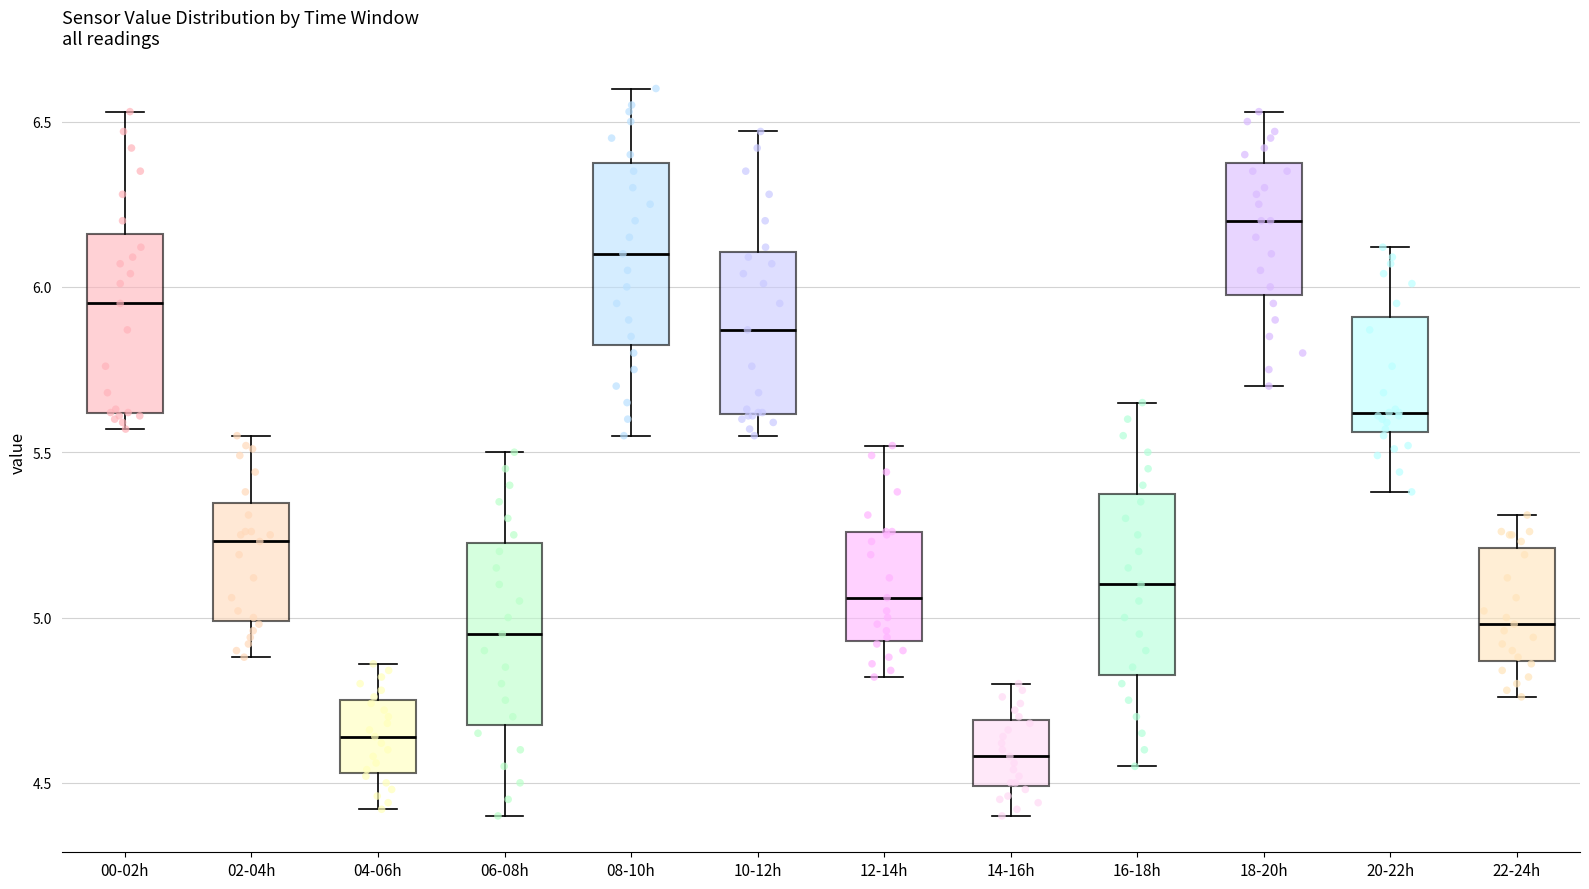

Reading left to right, read every box against the y-axis: the position of its median line, the range the box covers, and the ends of its whiskers. The values are not printed on the chart, so give them approximately, as read against the axis.

00-02h: median 5.95, box 5.60 to 6.15, whiskers 5.55 to 6.55
02-04h: median 5.25, box 5.00 to 5.35, whiskers 4.90 to 5.55
04-06h: median 4.65, box 4.55 to 4.75, whiskers 4.40 to 4.85
06-08h: median 4.95, box 4.70 to 5.25, whiskers 4.40 to 5.50
08-10h: median 6.10, box 5.85 to 6.40, whiskers 5.55 to 6.60
10-12h: median 5.85, box 5.60 to 6.10, whiskers 5.55 to 6.45
12-14h: median 5.05, box 4.95 to 5.25, whiskers 4.80 to 5.50
14-16h: median 4.60, box 4.50 to 4.70, whiskers 4.40 to 4.80
16-18h: median 5.10, box 4.85 to 5.40, whiskers 4.55 to 5.65
18-20h: median 6.20, box 6.00 to 6.40, whiskers 5.70 to 6.55
20-22h: median 5.60, box 5.55 to 5.90, whiskers 5.40 to 6.10
22-24h: median 5.00, box 4.85 to 5.20, whiskers 4.75 to 5.30